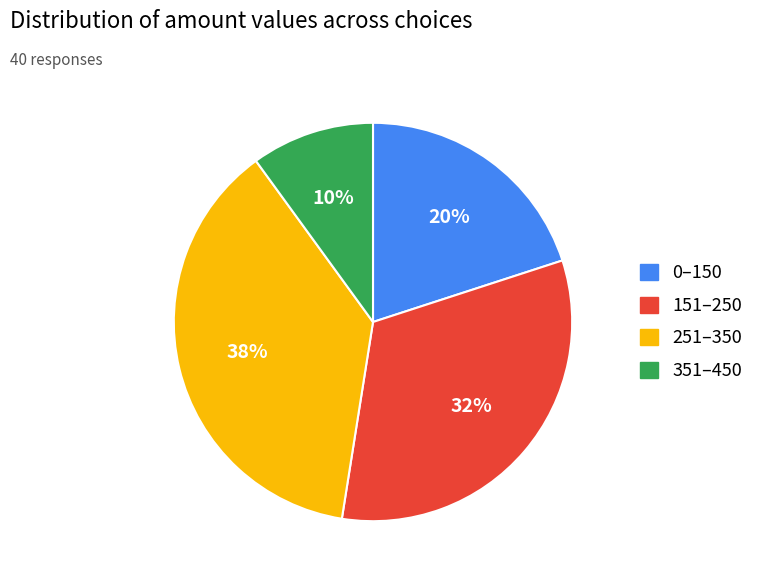

Is there a majority slice in this chart?

No